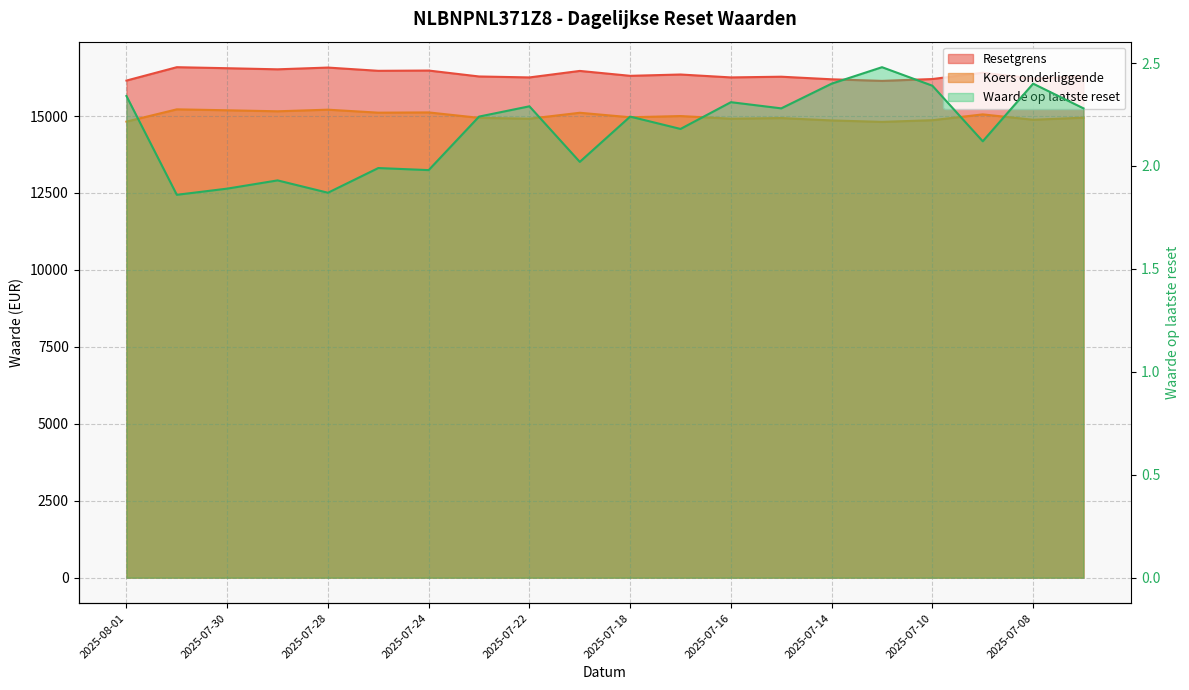

The Resetgrens series shows 16277.5 at 2025-07-15. True or false?

True